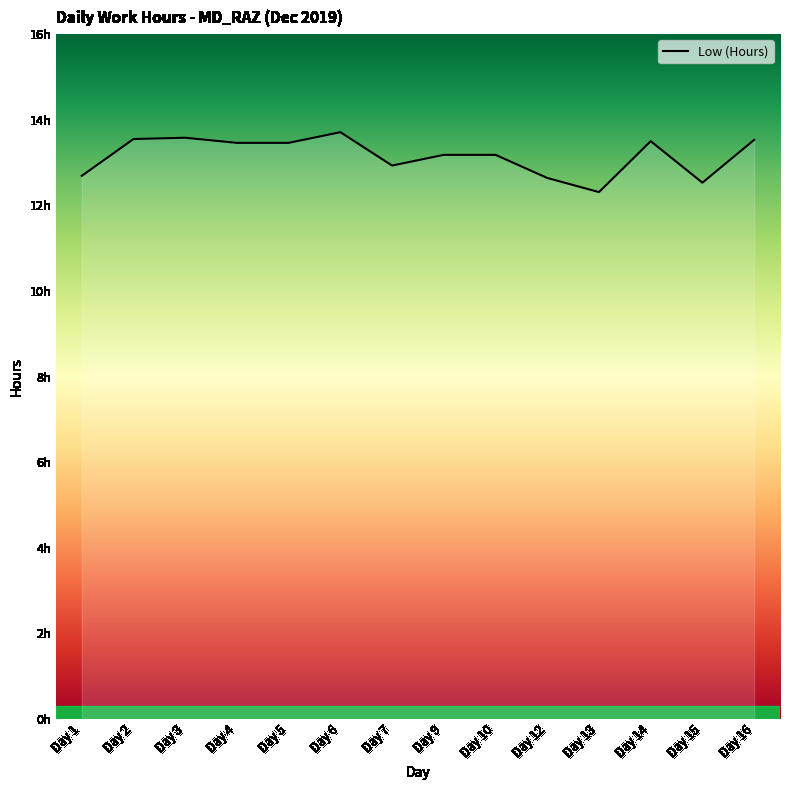

Does the chart have visible grid lines?

No